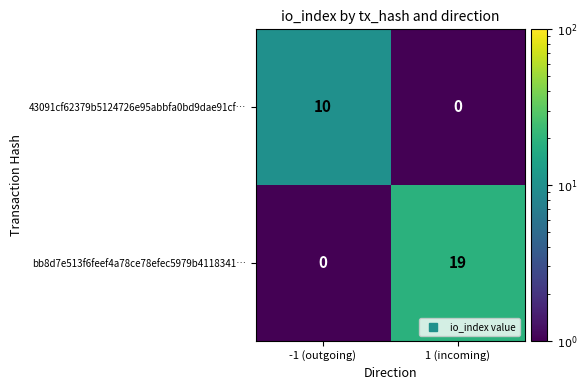

Reading left to right, what are all the values shown in this chart?

43091cf62379b5124726e95abbfa0bd9dae91cf…: -1 (outgoing)=10	1 (incoming)=0
bb8d7e513f6feef4a78ce78efec5979b4118341…: -1 (outgoing)=0	1 (incoming)=19